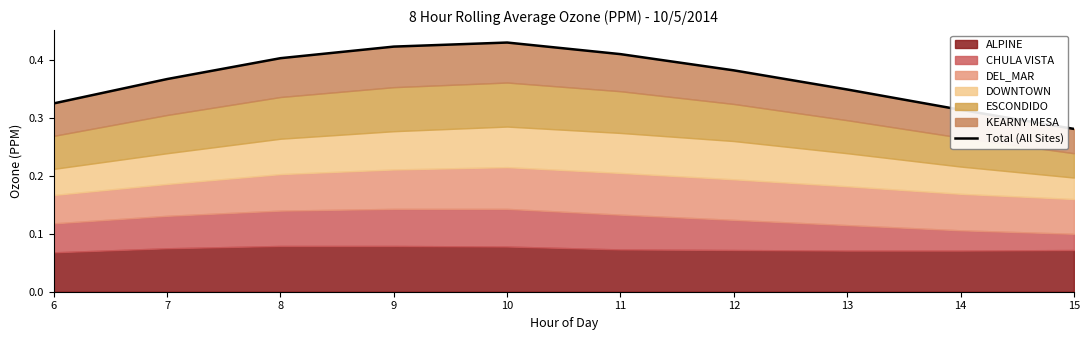

What is the average value?

0.4